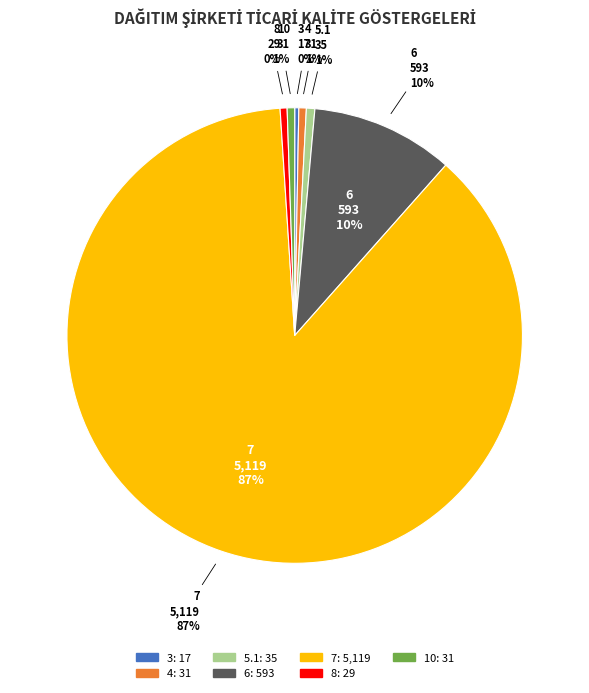

What portion of the pie excludes 6?

89.9%